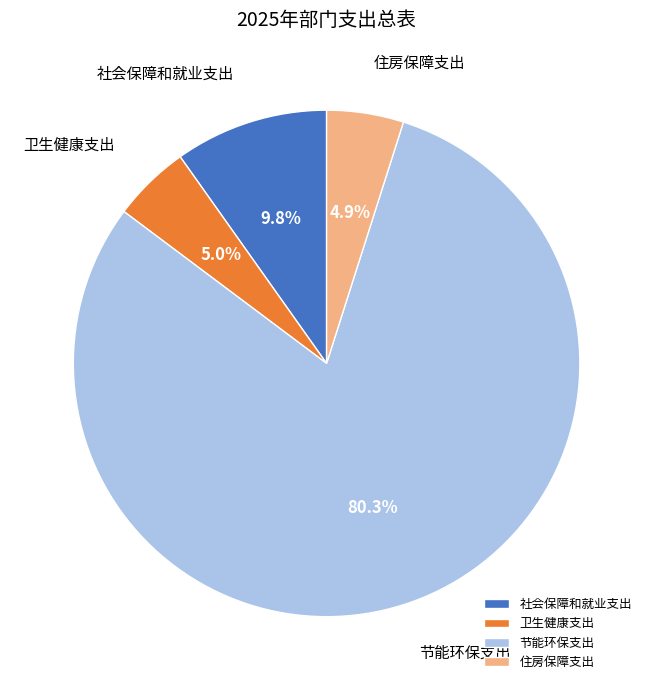

The 卫生健康支出 slice represents 5% of the pie. True or false?

True